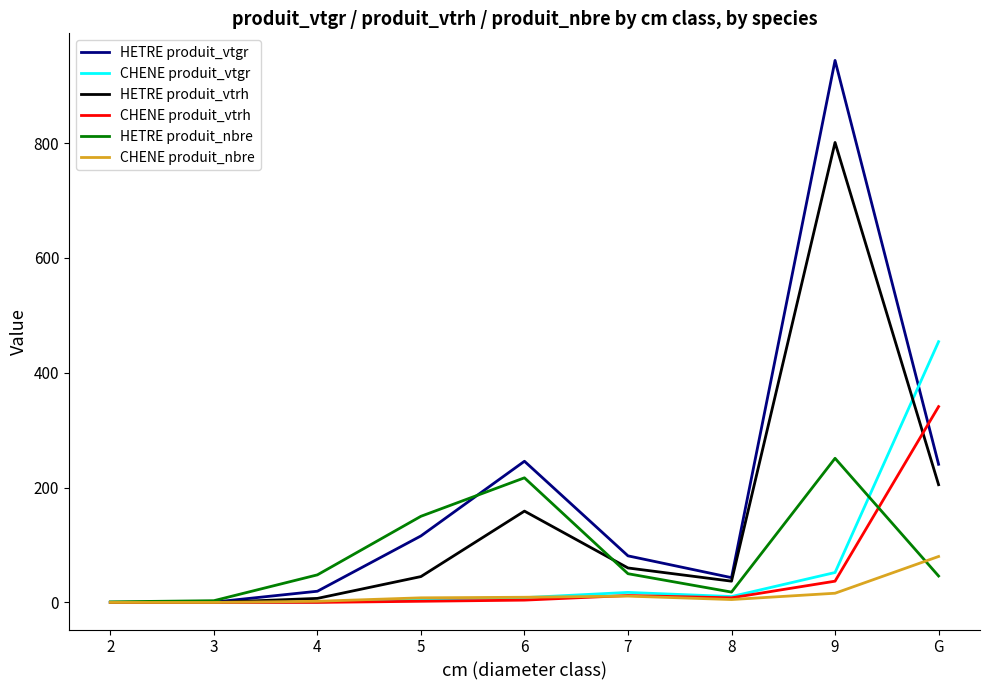

True or false: HETRE produit_vtgr has more than 2 points higher than both neighbors.

False